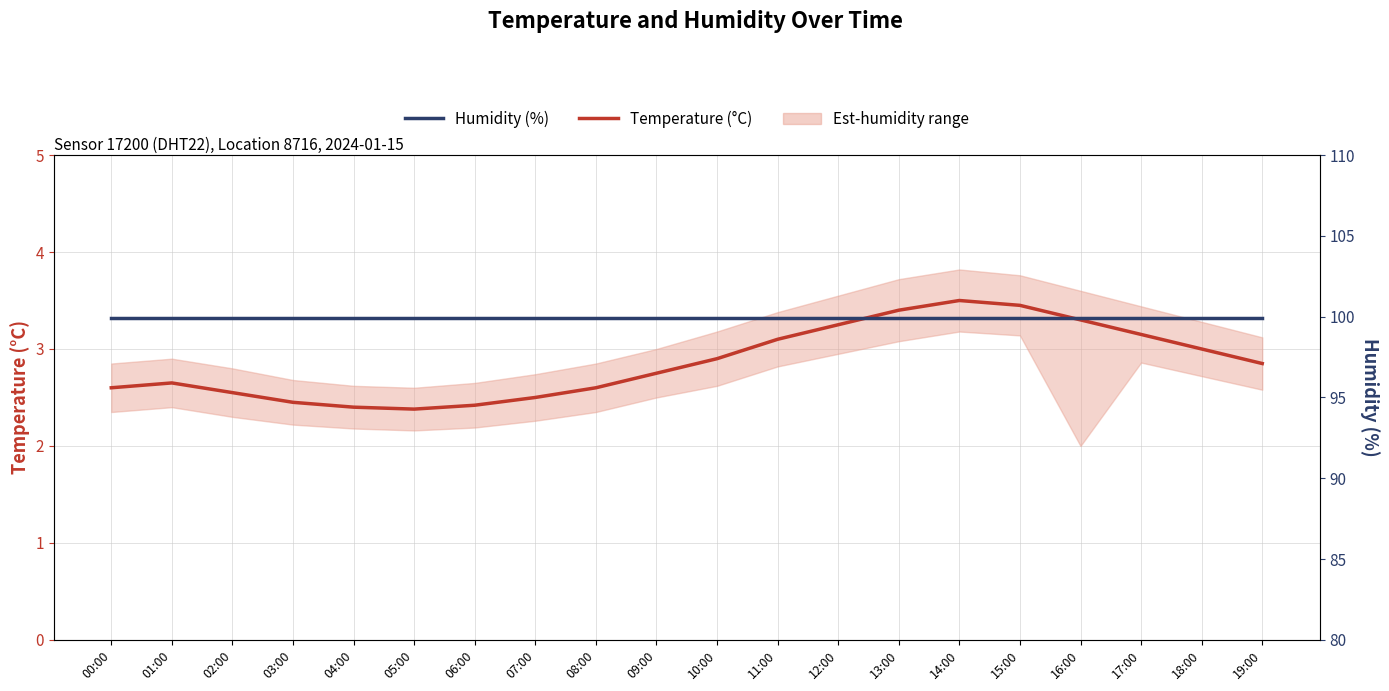

Is this an area chart (filled region under the line)?

No